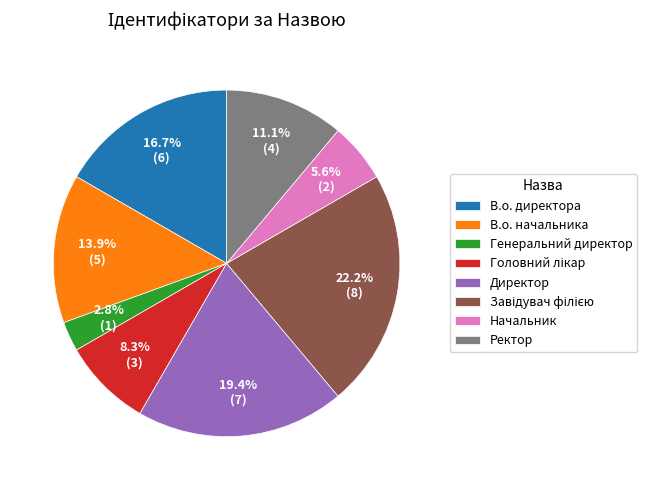

Does any single category account for the majority?

No